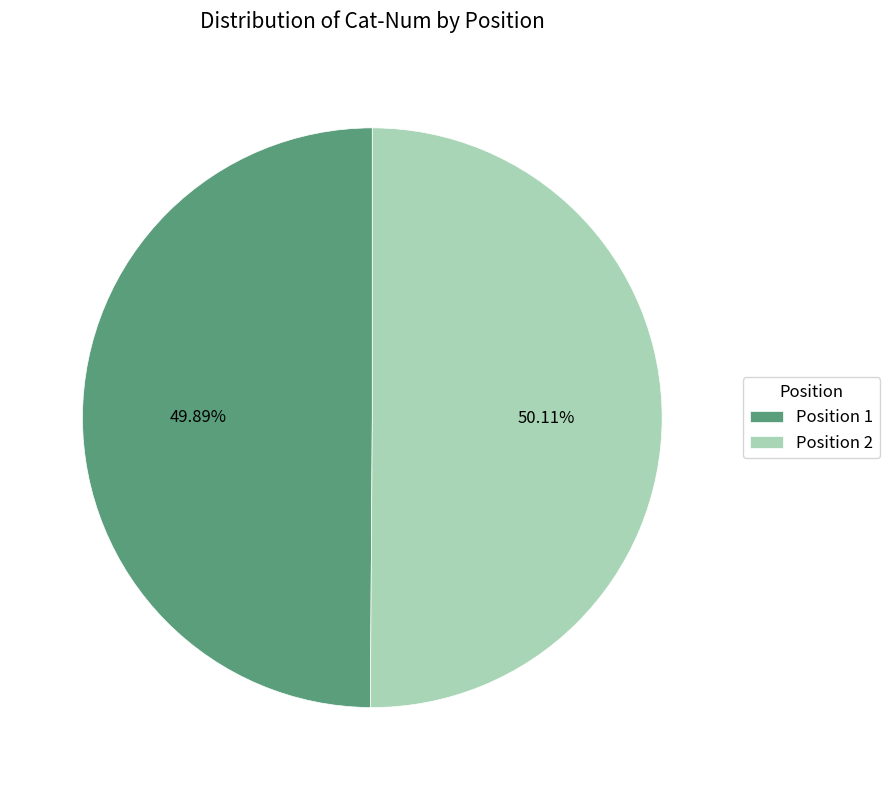

True or false: Position 1 accounts for 56% of the total.

False